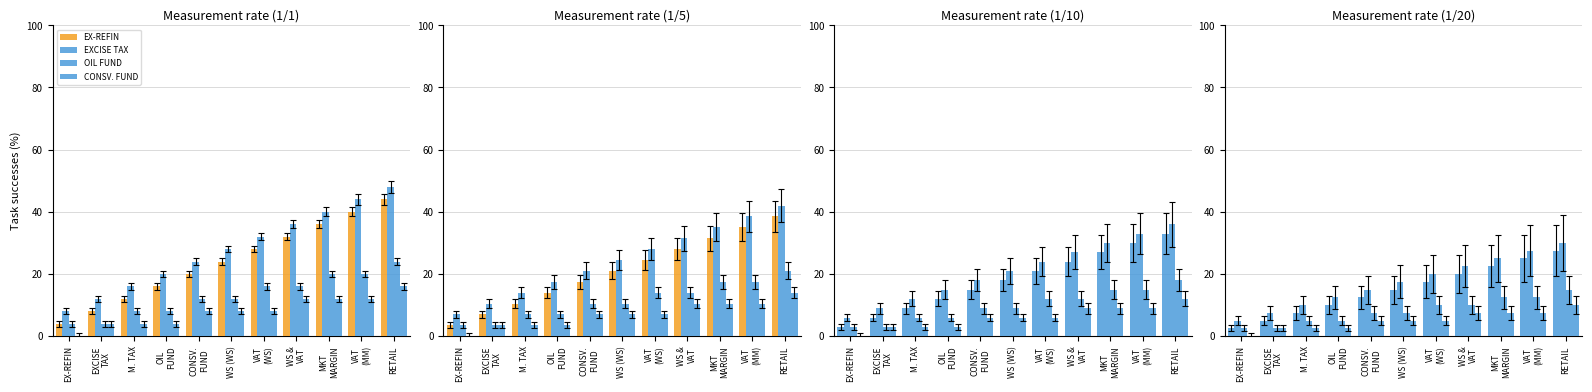

True or false: CONSV. FUND has a value of 1.3 at CONSV.
FUND.

False